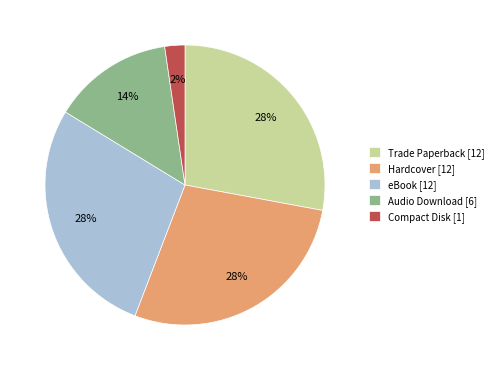

Is there a majority slice in this chart?

No